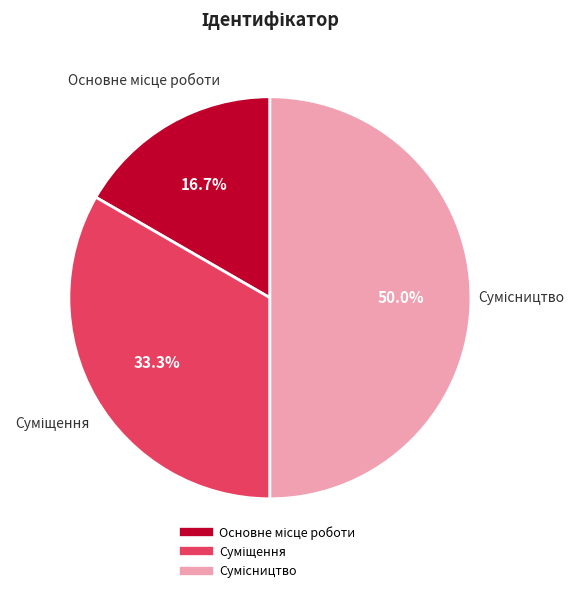

Does Суміщення represent more than half of the total?

No